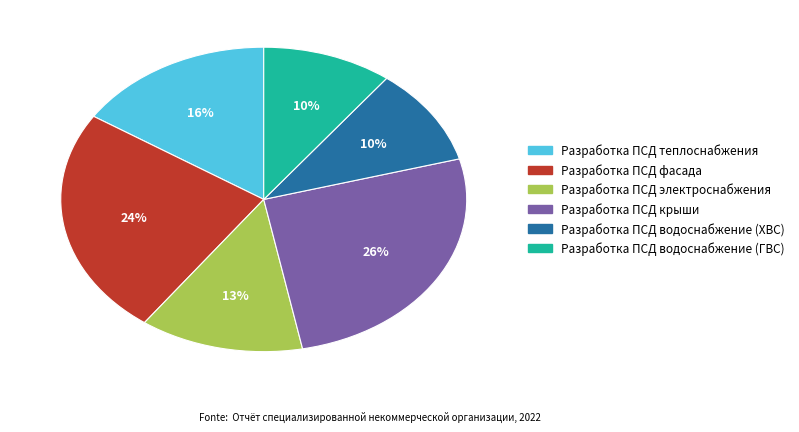

Count the number of slices in the pie.

6